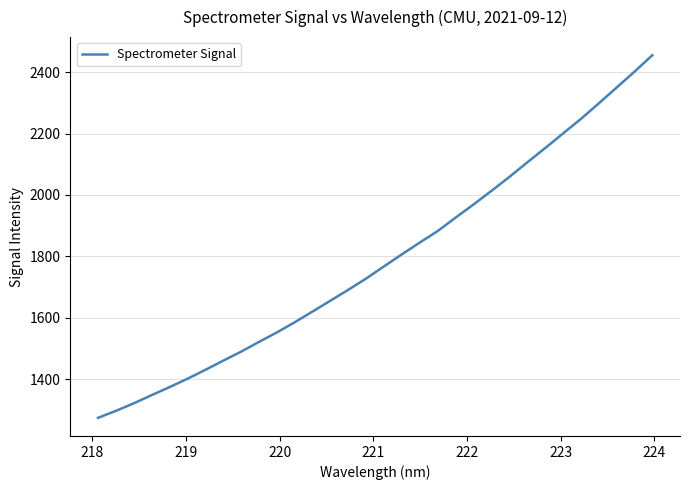

What is the difference between the maximum and minimum values?

1180.5